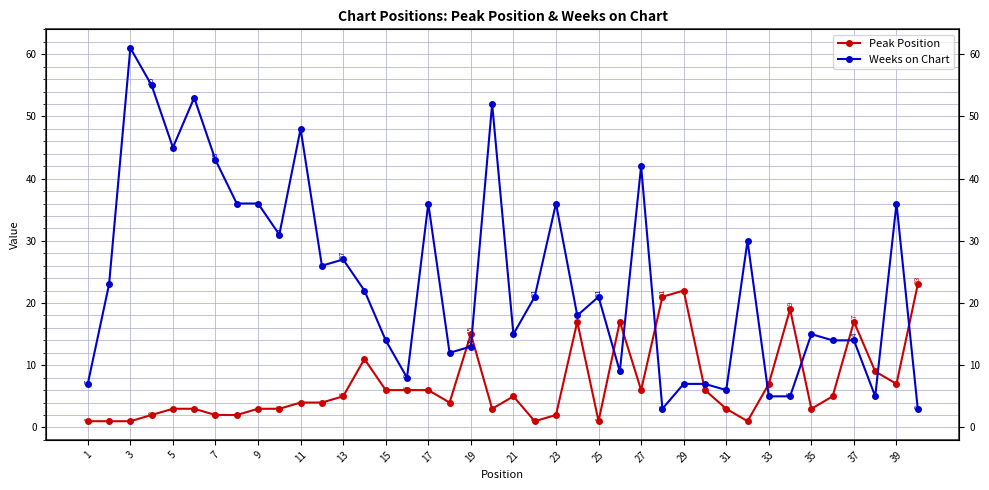

What is the minimum value for Weeks on Chart?

3